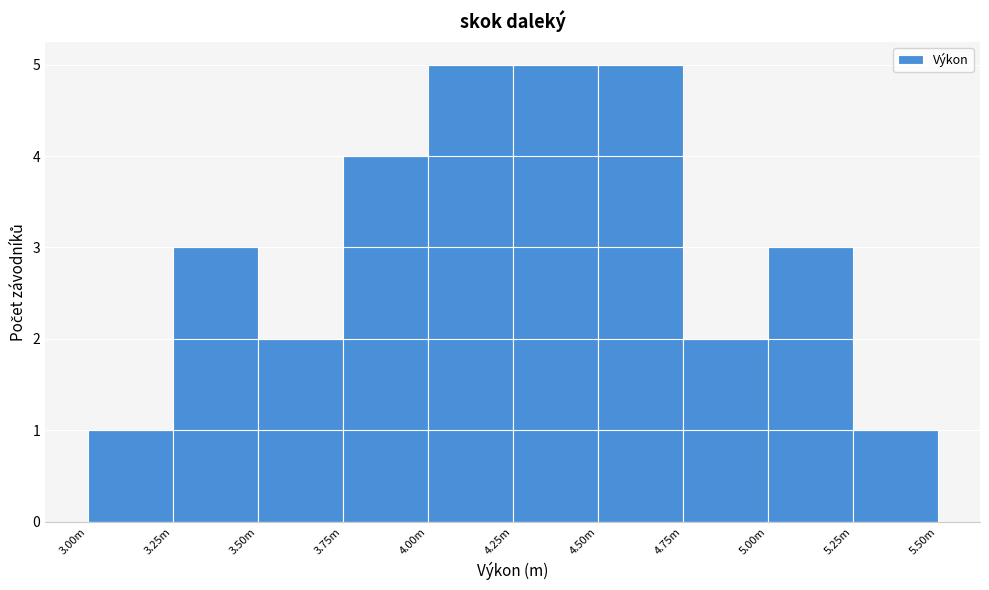

Reading left to right, extract all data points from this chart.

1	3	2	4	5	5	5	2	3	1